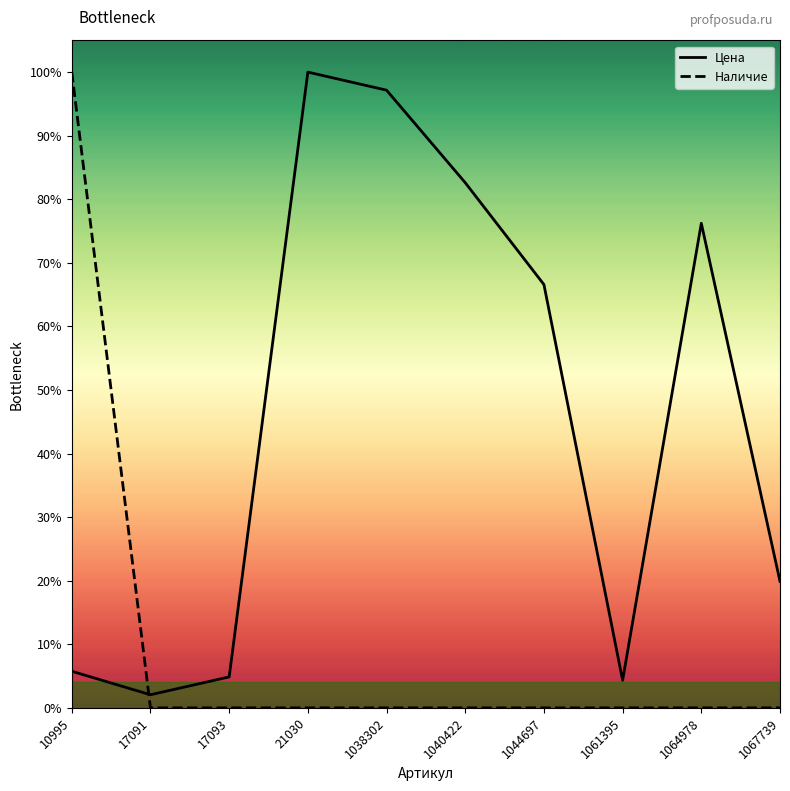

The value of Цена at 1044697 is 0.7. True or false?

True